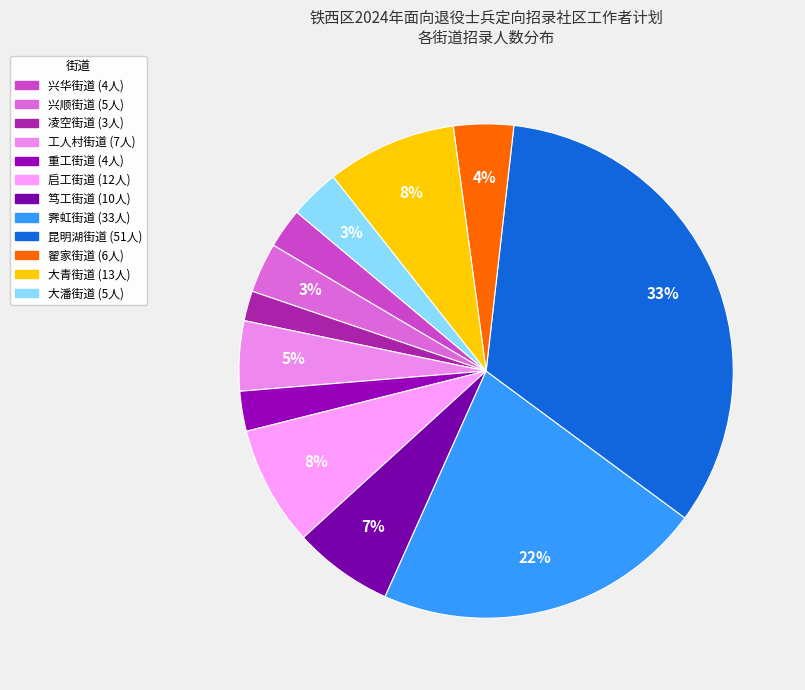

How many segments does this pie chart have?

12